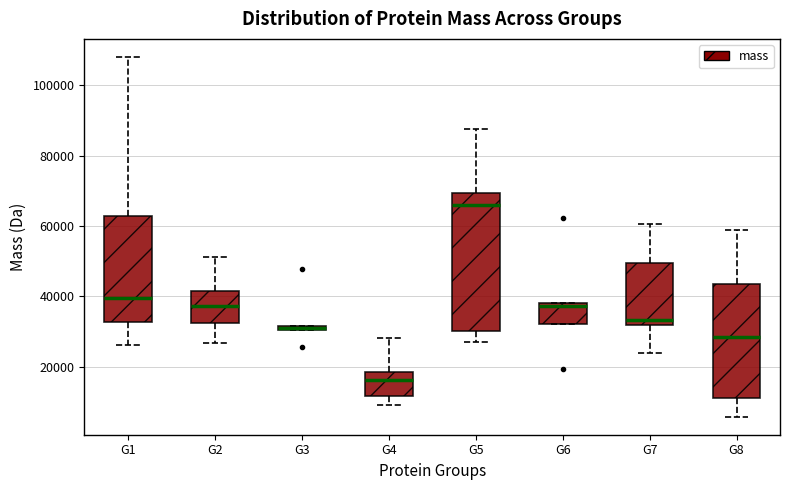

Where does the median line of the box for G4 sit on the y-axis? The values are not printed on the chart, so give them approximately, as read against the axis.

16000